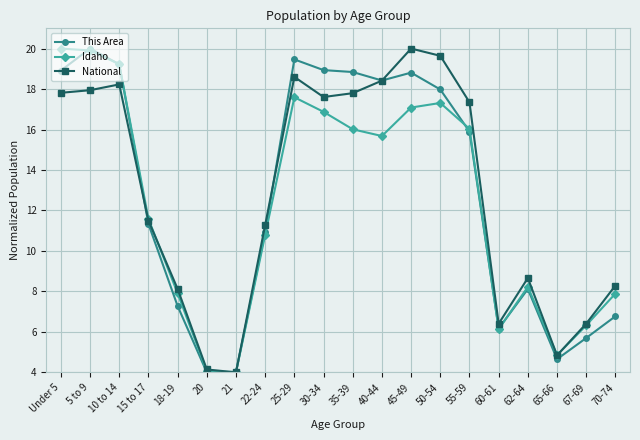

How many values in the This Area series are below 15?

10